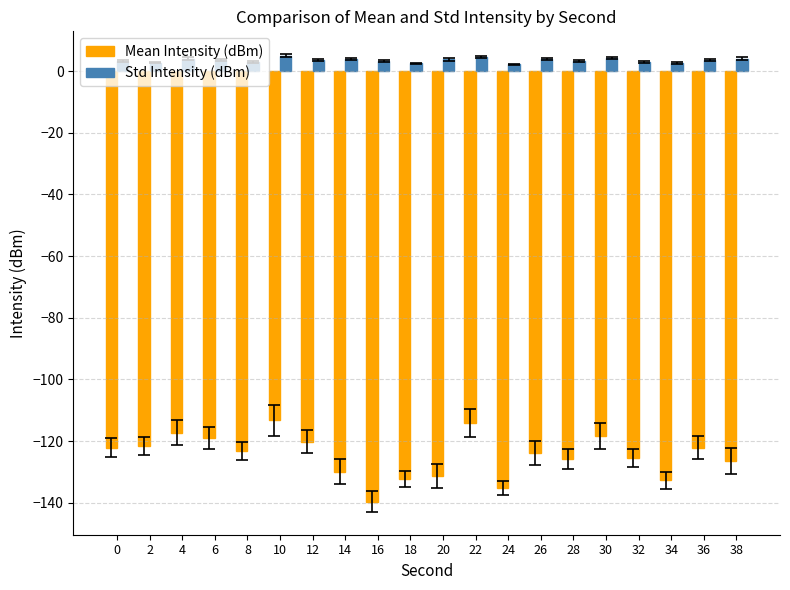

What is the total value across all series at 18?

-129.8